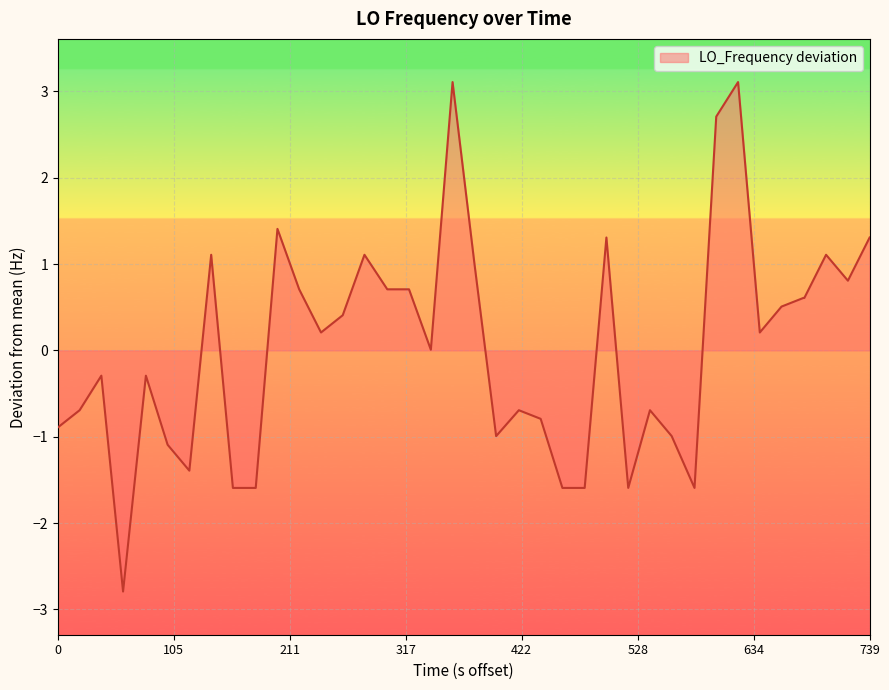

What is the difference between the maximum and minimum values?

5.9